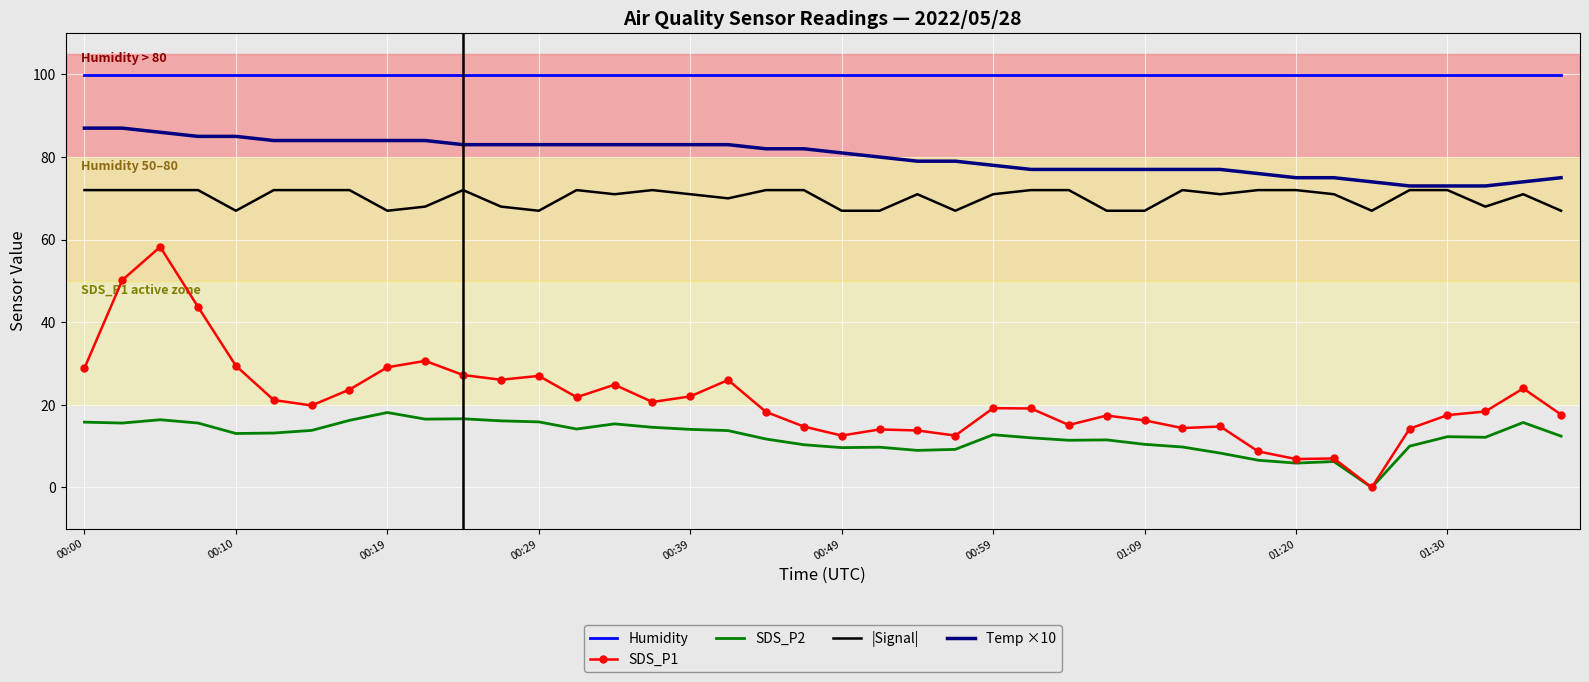

True or false: Temp ×10 and SDS_P1 intersect in this chart.

False